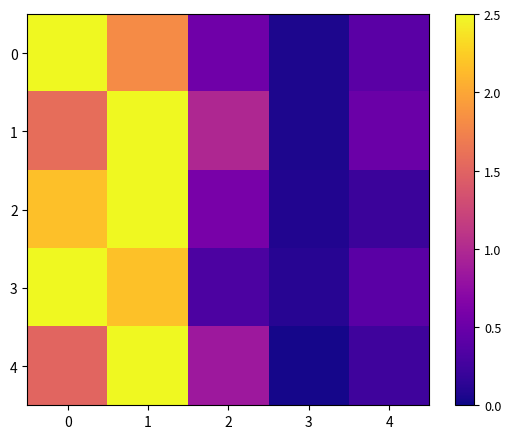

Which series has the widest spread of values?

4